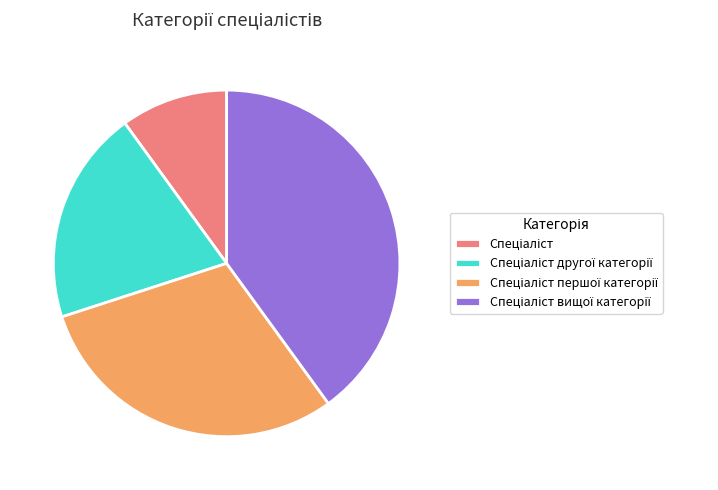

How many slices are in this pie chart?

4